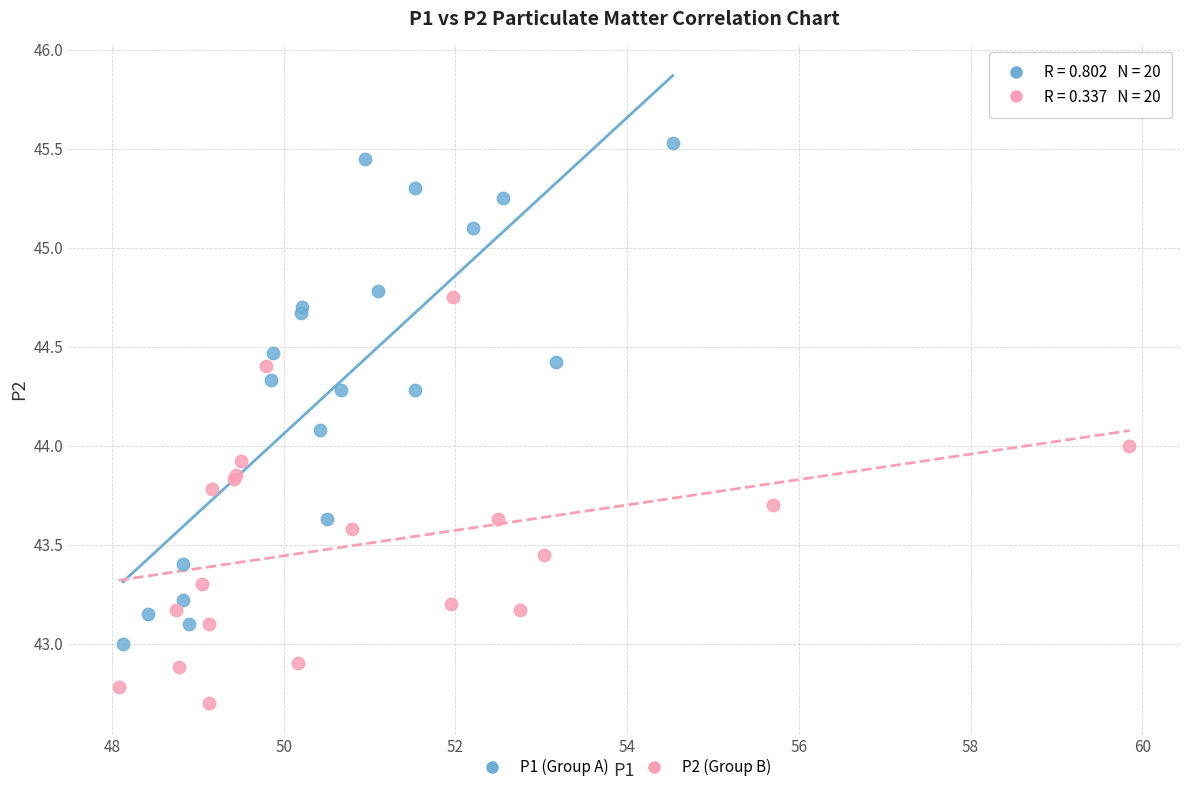

Which series contains the highest Y value?

P1 (Group A)